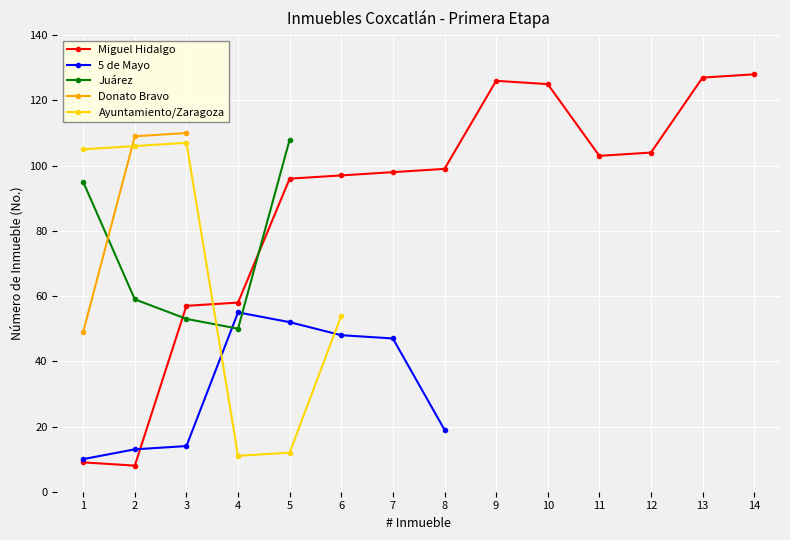

Where is the first local minimum for Miguel Hidalgo?

2